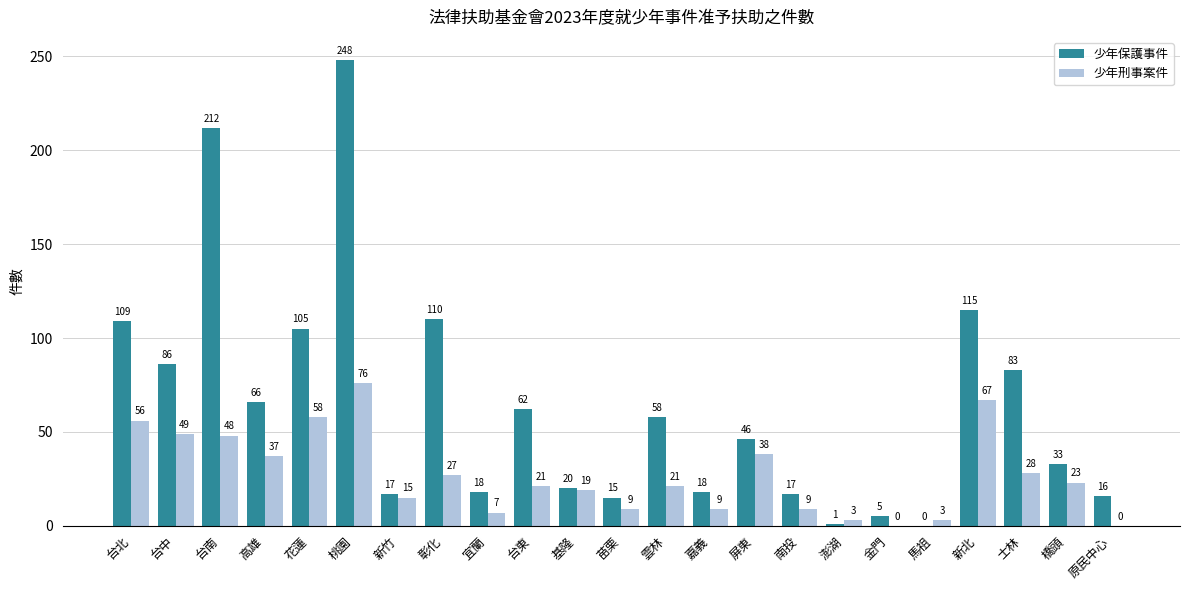

True or false: 少年保護事件 has a value of 18 at 嘉義.

True